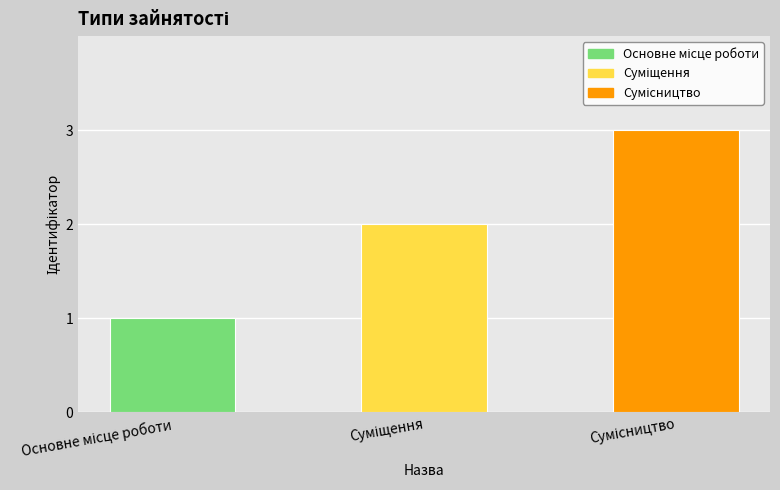

What is the sum of all values?

6